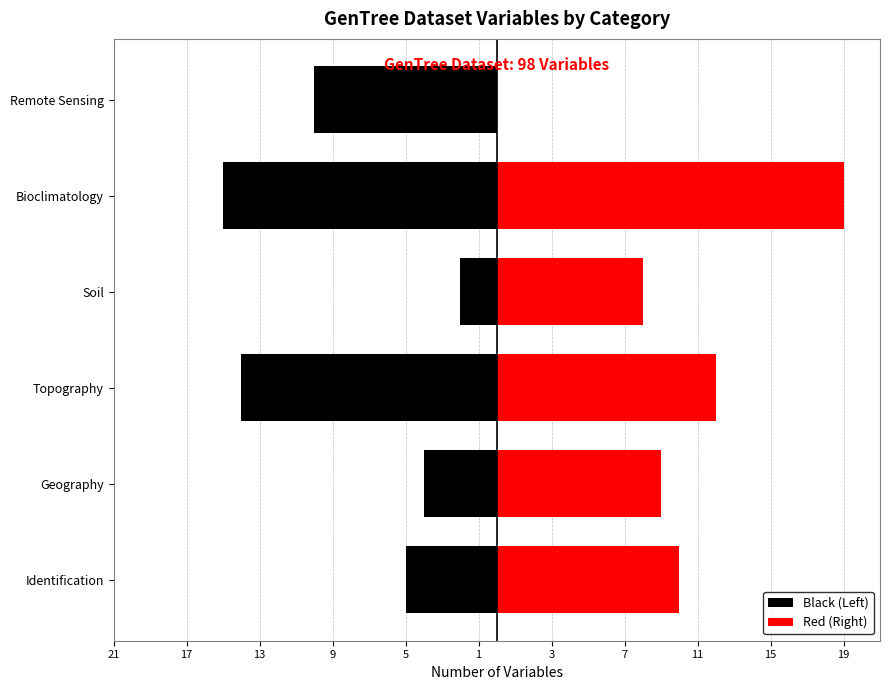

Which series changed the most between Geography and Remote Sensing?

Red (Right)